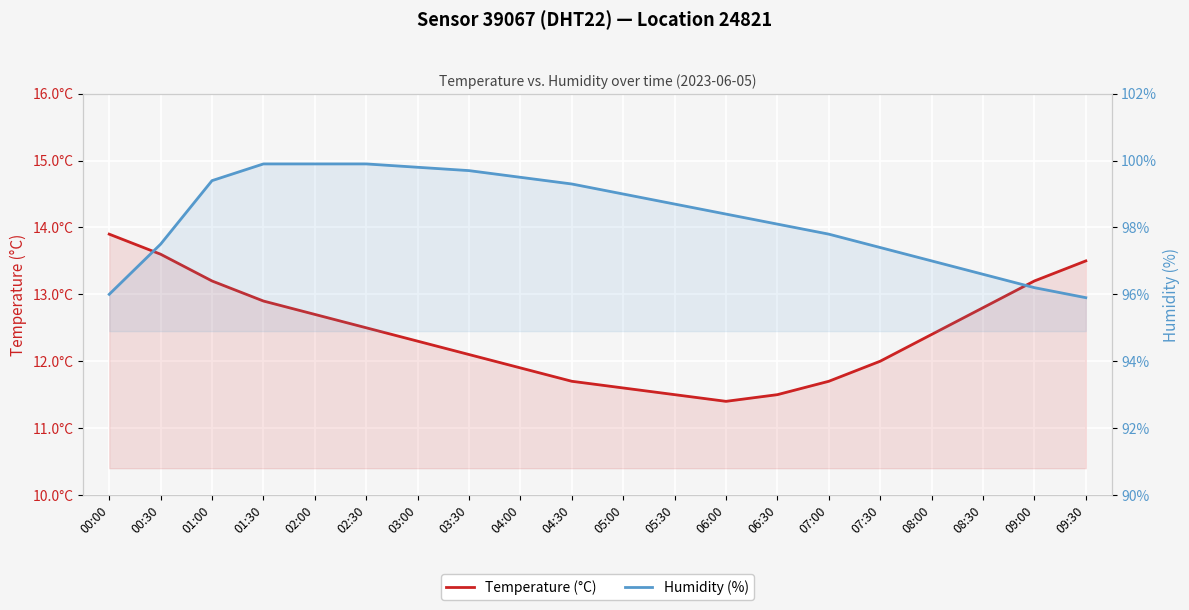

How many lines are shown in the chart?

2